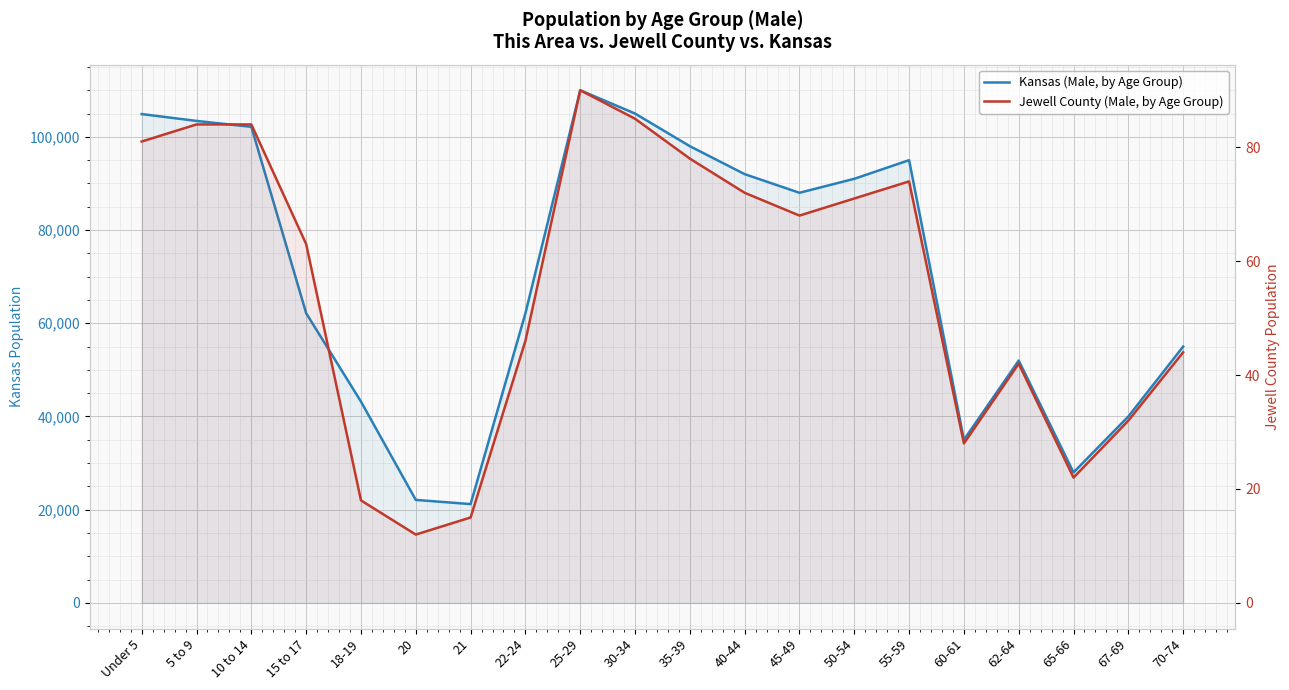

How many lines are shown in the chart?

2